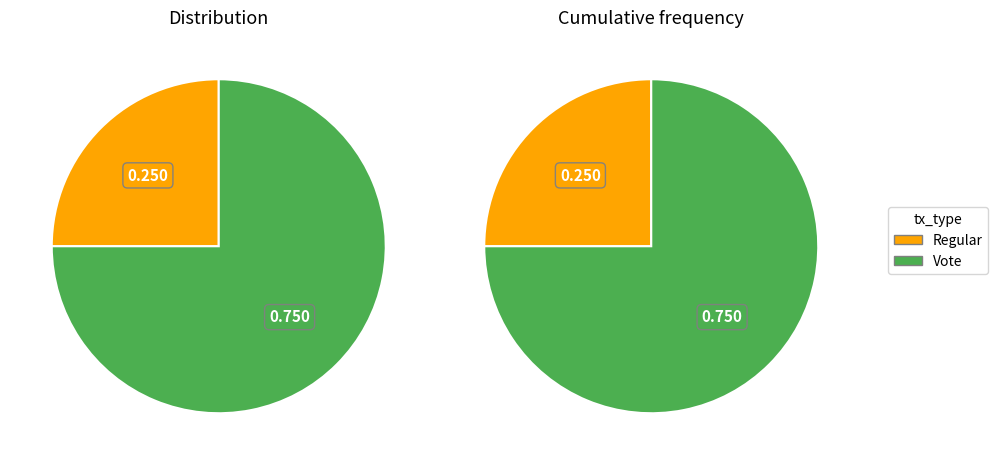

The Regular slice represents 16% of the pie. True or false?

False